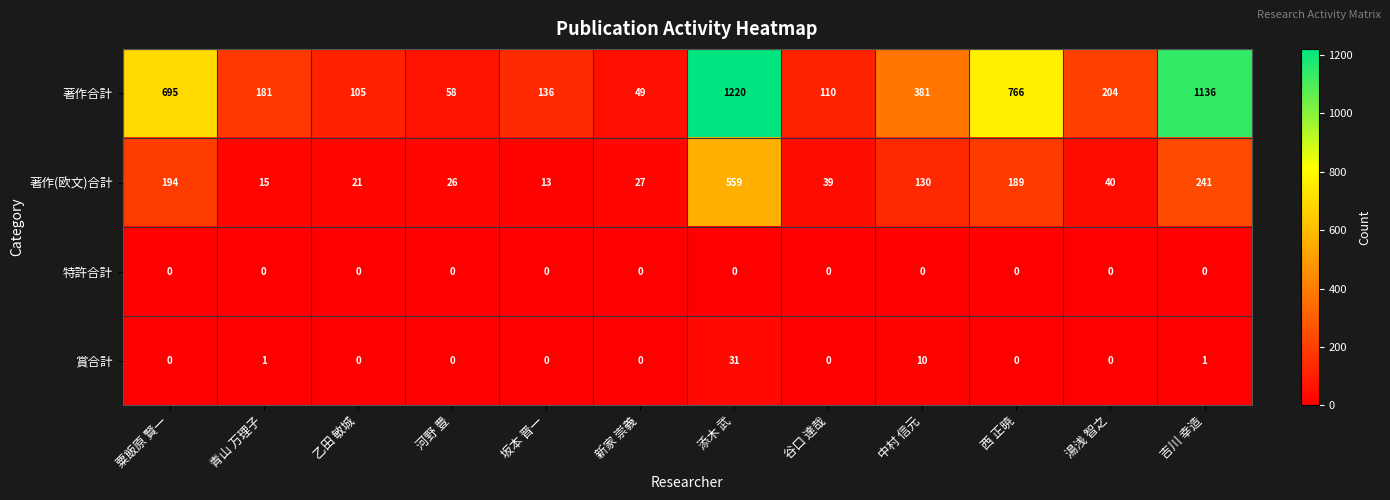

Which series has the largest total across all categories?

著作合計